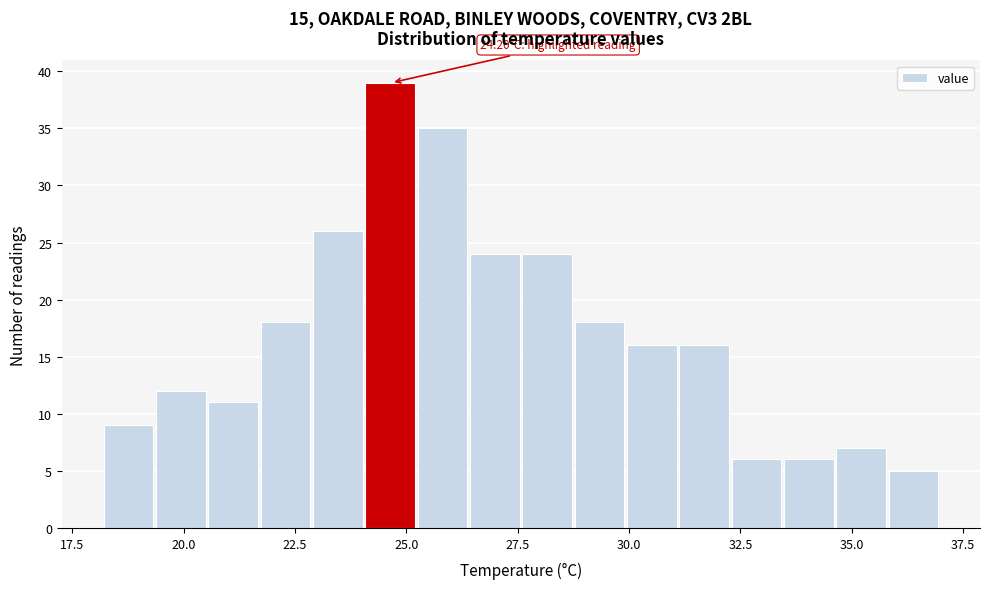

Around what value on the x-axis is the tallest bar? Give the approximate position of its centre, as read against the axis.

24.5